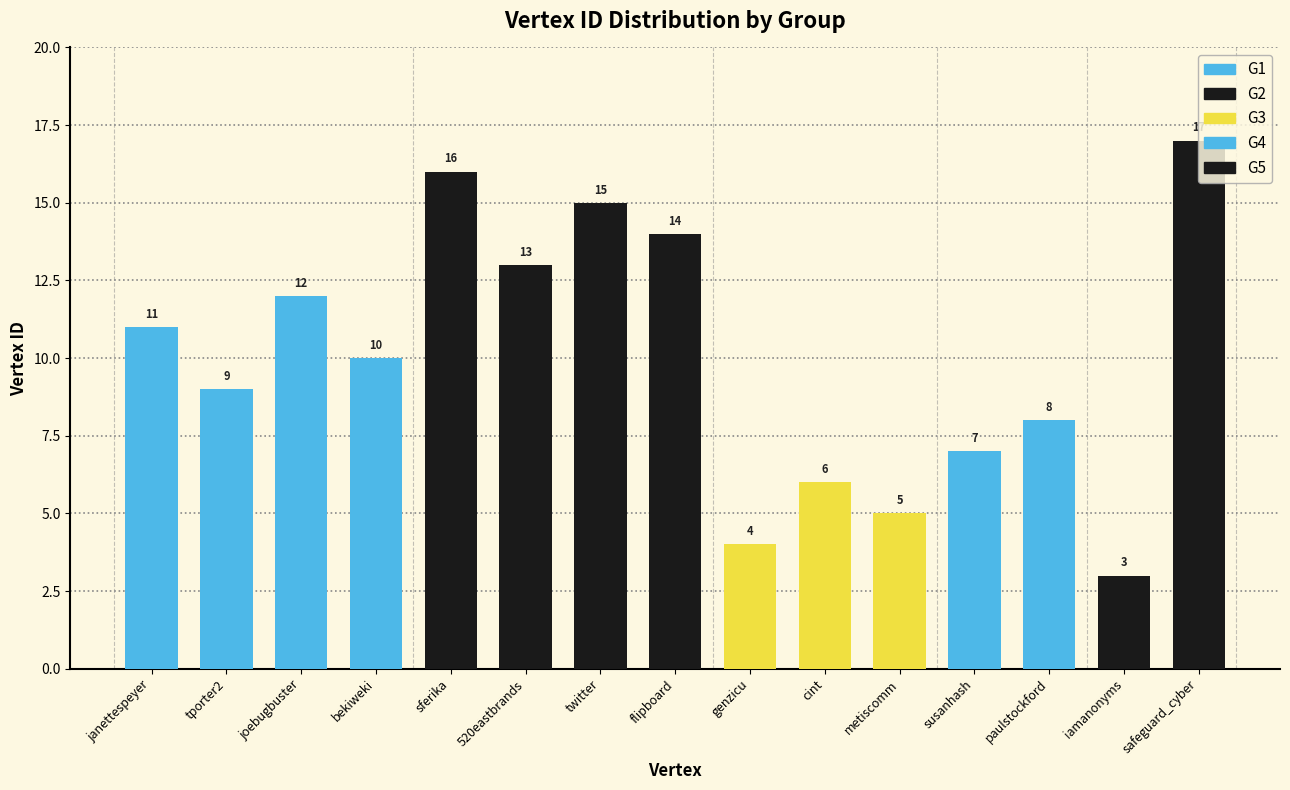

Rank the categories by value from highest to lowest.

safeguard_cyber, sferika, twitter, flipboard, 520eastbrands, joebugbuster, janettespeyer, bekiweki, tporter2, paulstockford, susanhash, cint, metiscomm, genzicu, iamanonyms